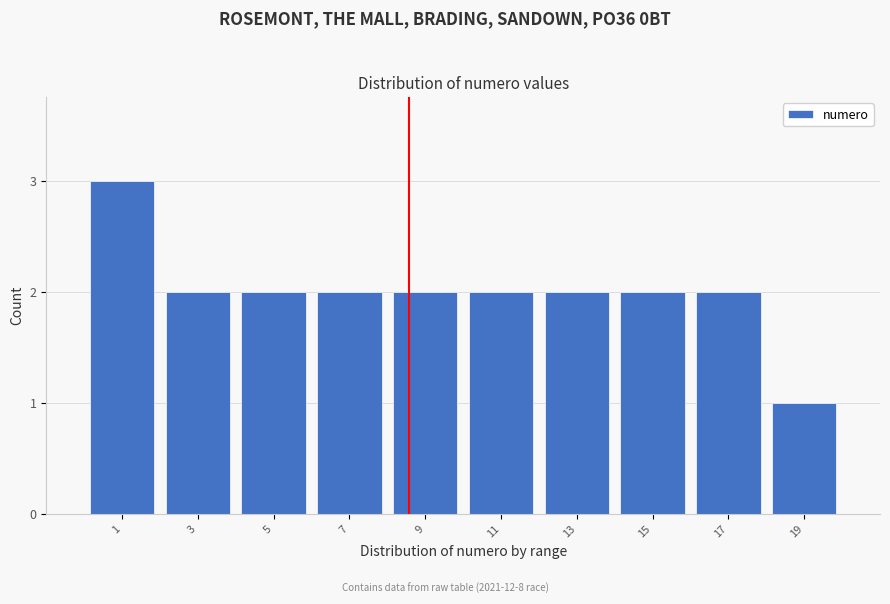

Reading right to left, list all the values displayed in this chart.

1	2	2	2	2	2	2	2	2	3